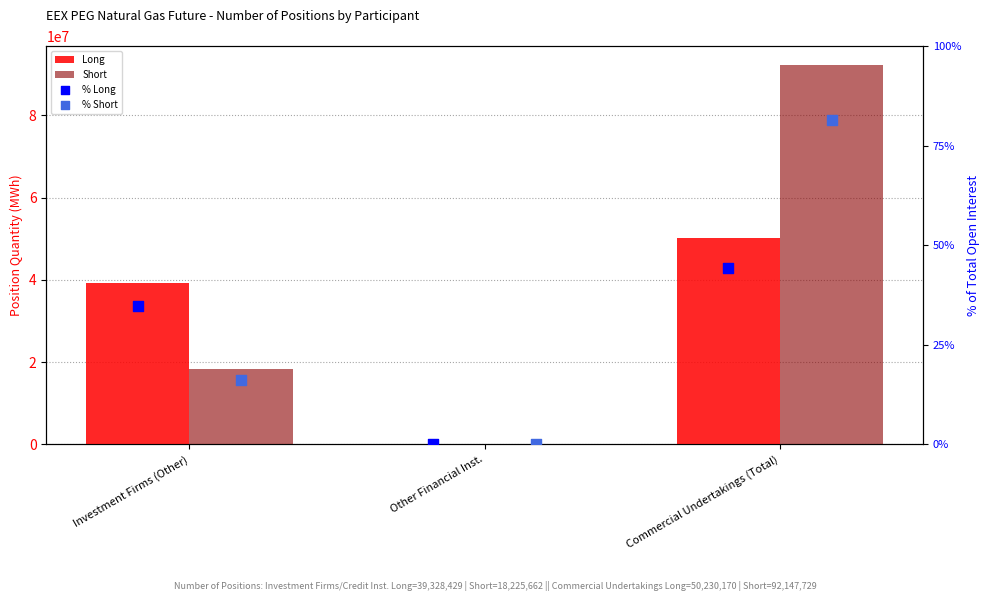

At which category is the sum across all series the highest?

Commercial Undertakings (Total)